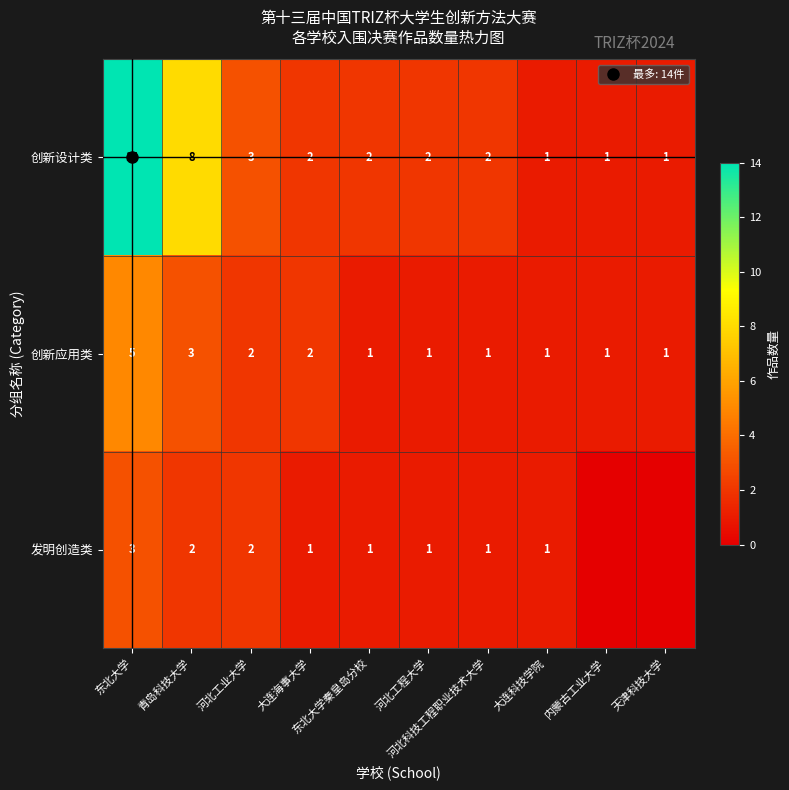

Which has a higher value, 东北大学 or 内蒙古工业大学?

东北大学